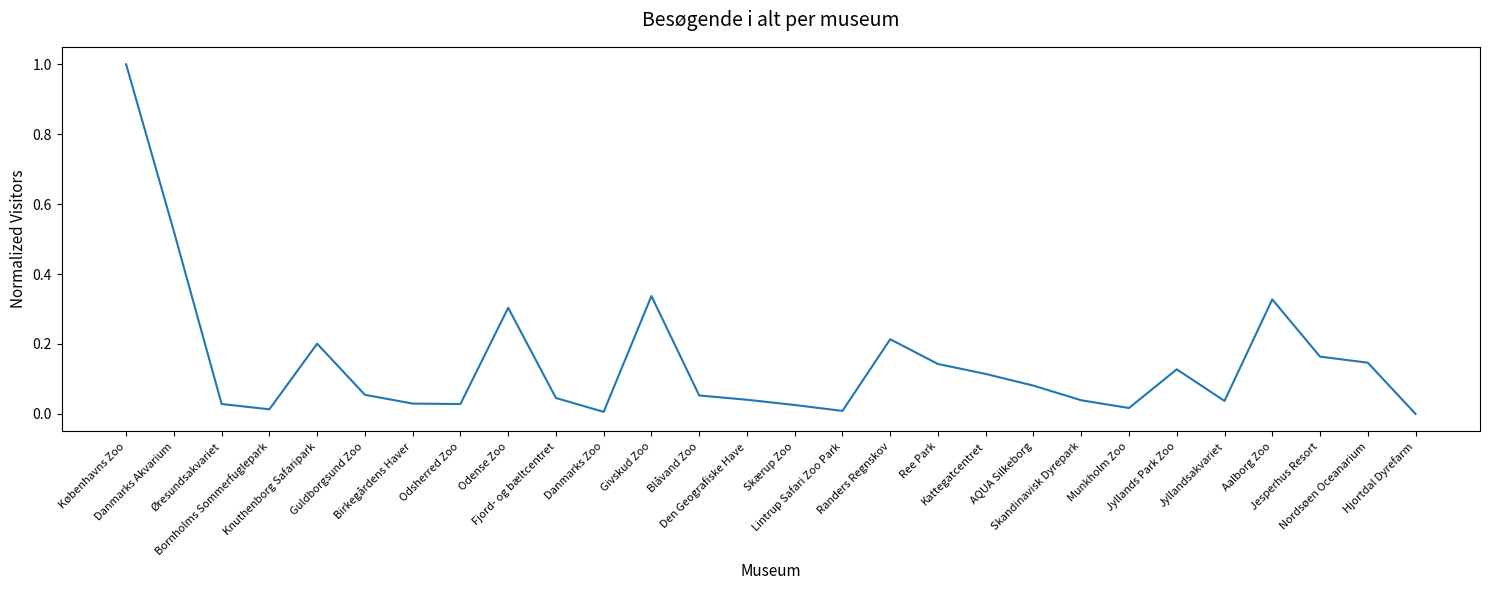

What is the greatest value displayed?

1.0